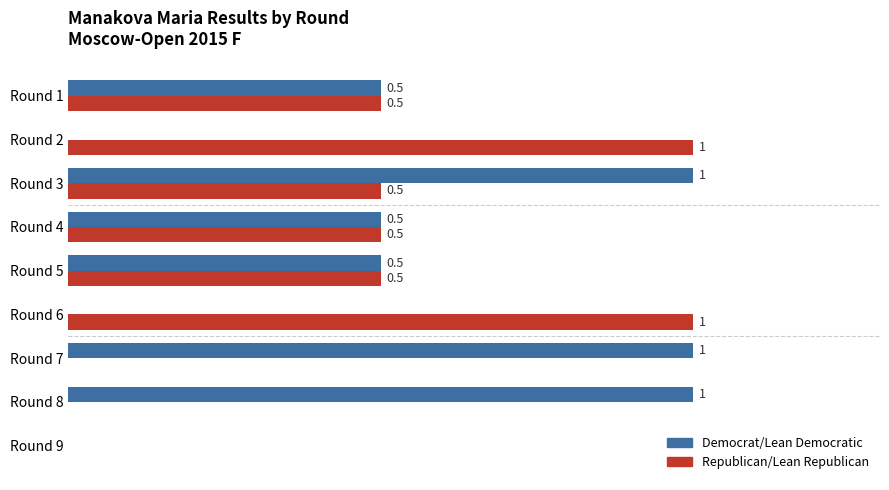

Which series has the largest total across all categories?

Democrat/Lean Democratic